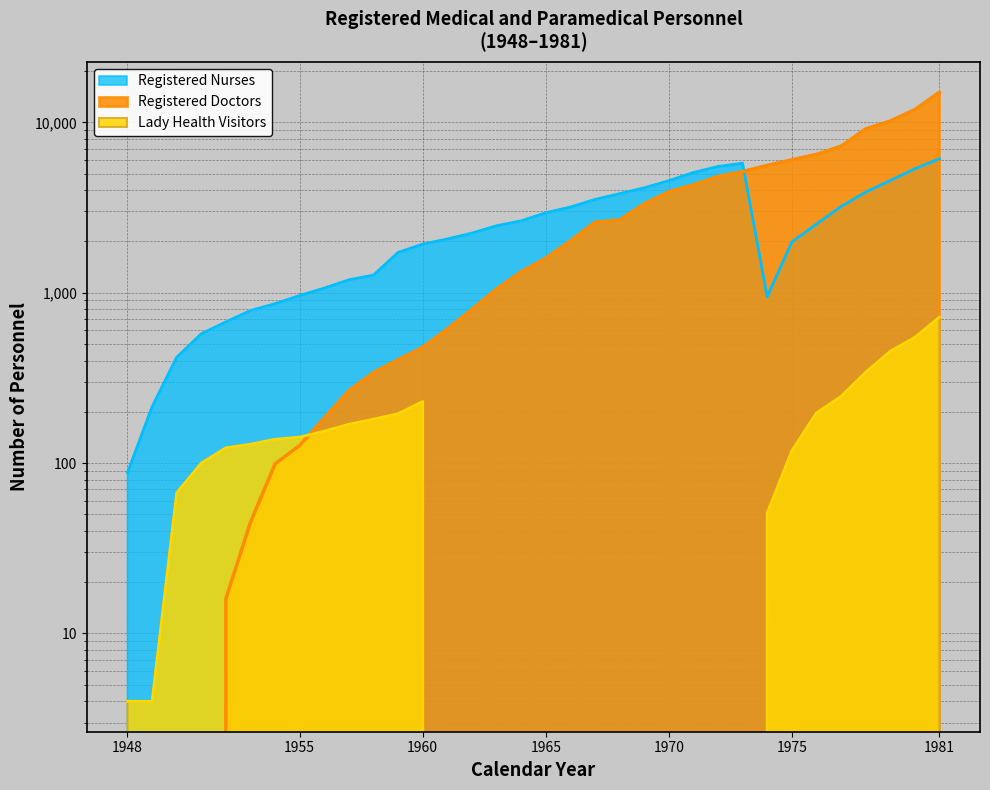

What is the value of the Registered Doctors point at the 19th from the left?

2008